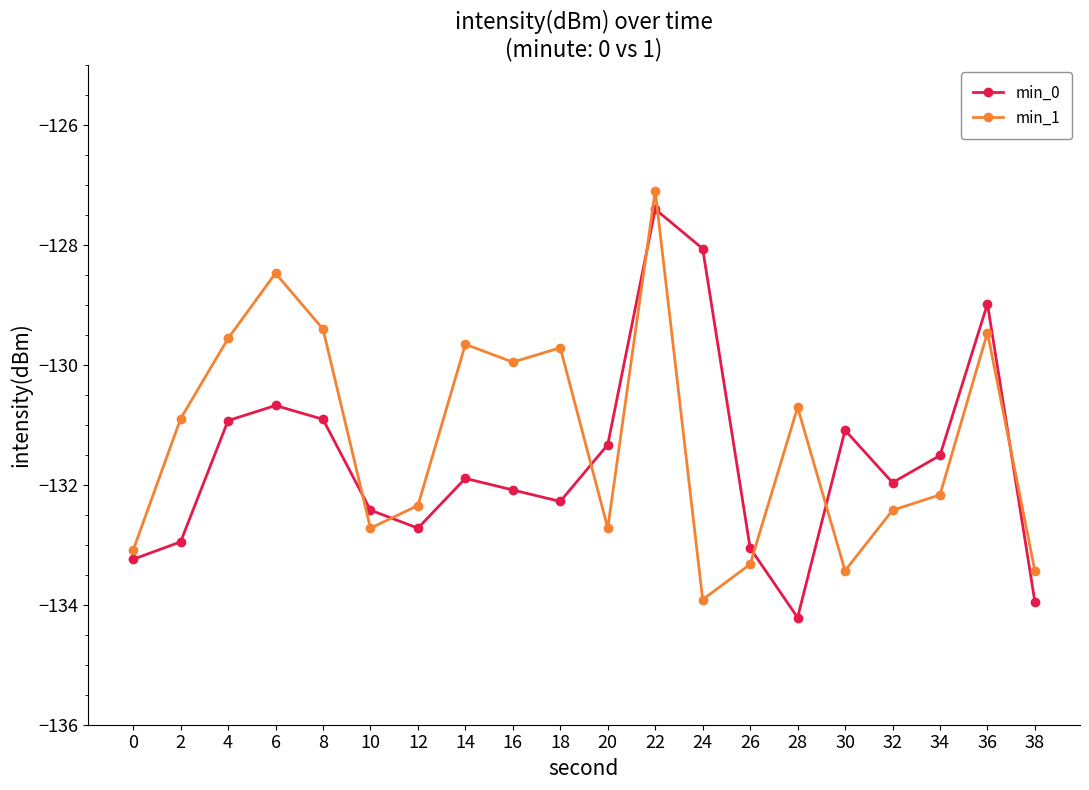

What is the total value across all series at 28?

-264.9